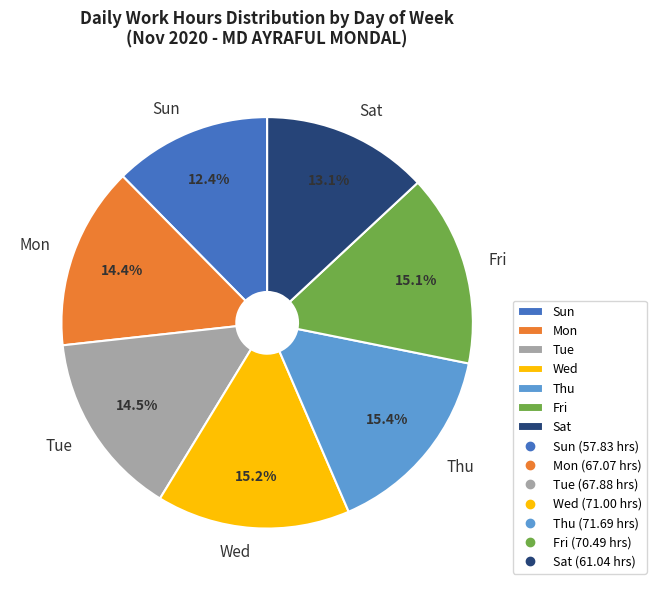

Approximately how many times larger is the value at Sat compared to Wed?

0.9